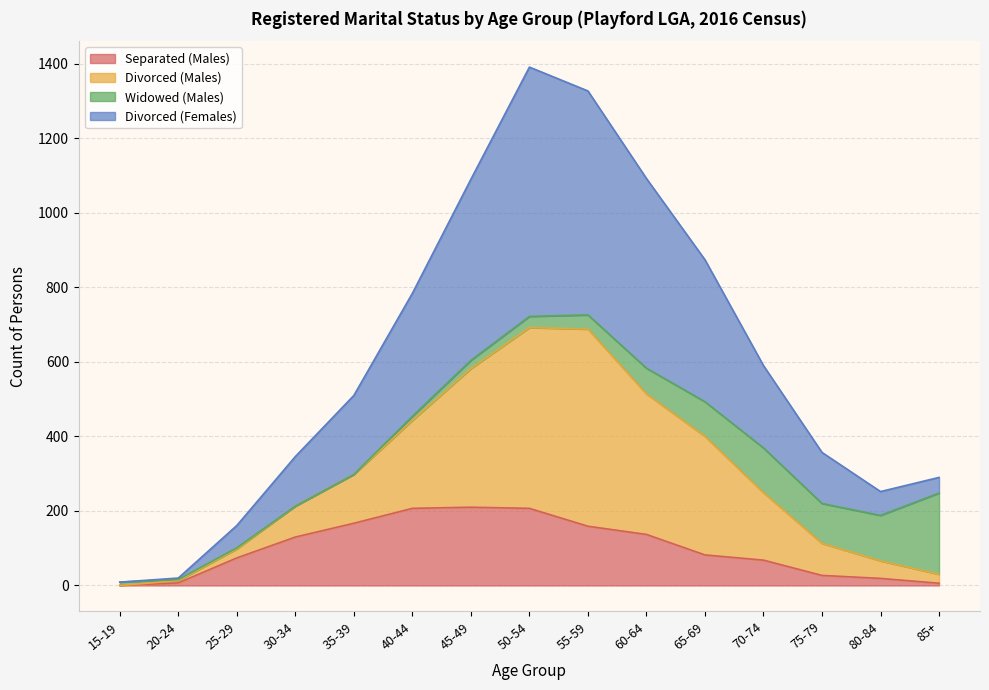

Which has a higher value, 45-49 or 35-39?

45-49